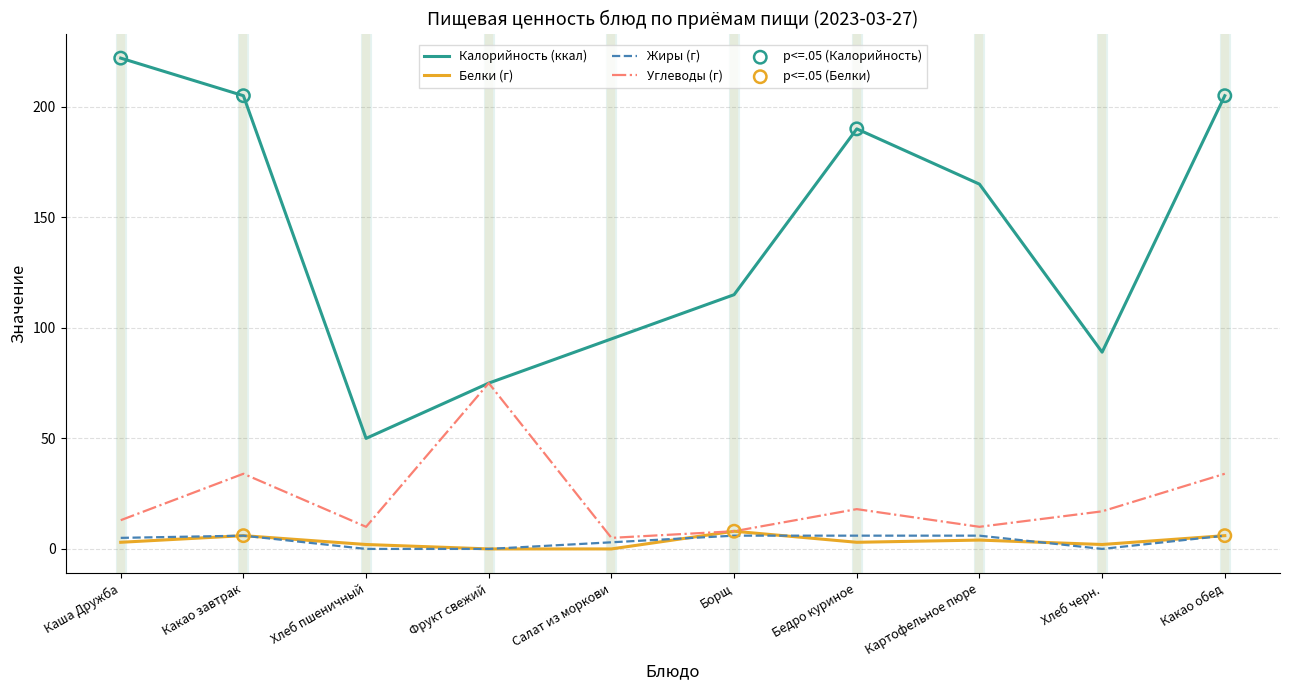

At how many categories does at least one series exceed 130?

5